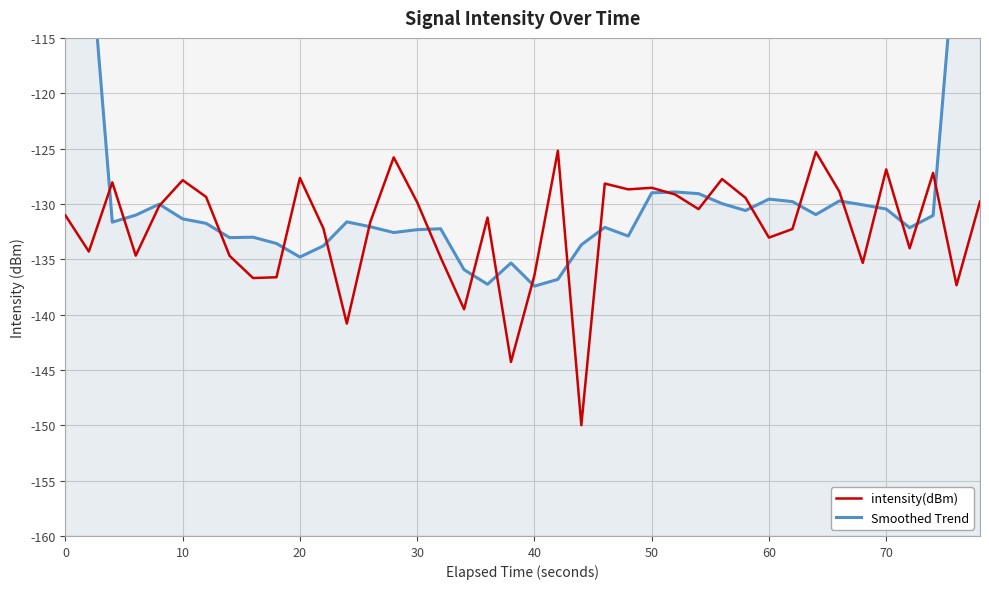

The intensity(dBm) series shows -131.0 at 0. True or false?

True